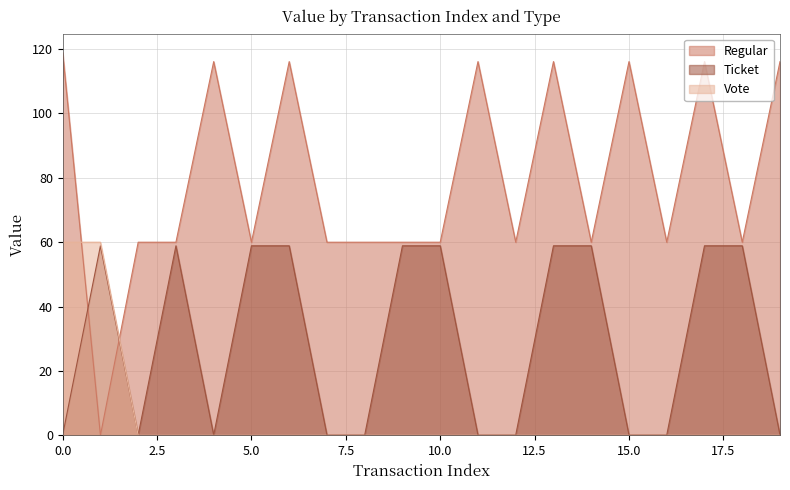

What is the total value across all series at 9?

118.8